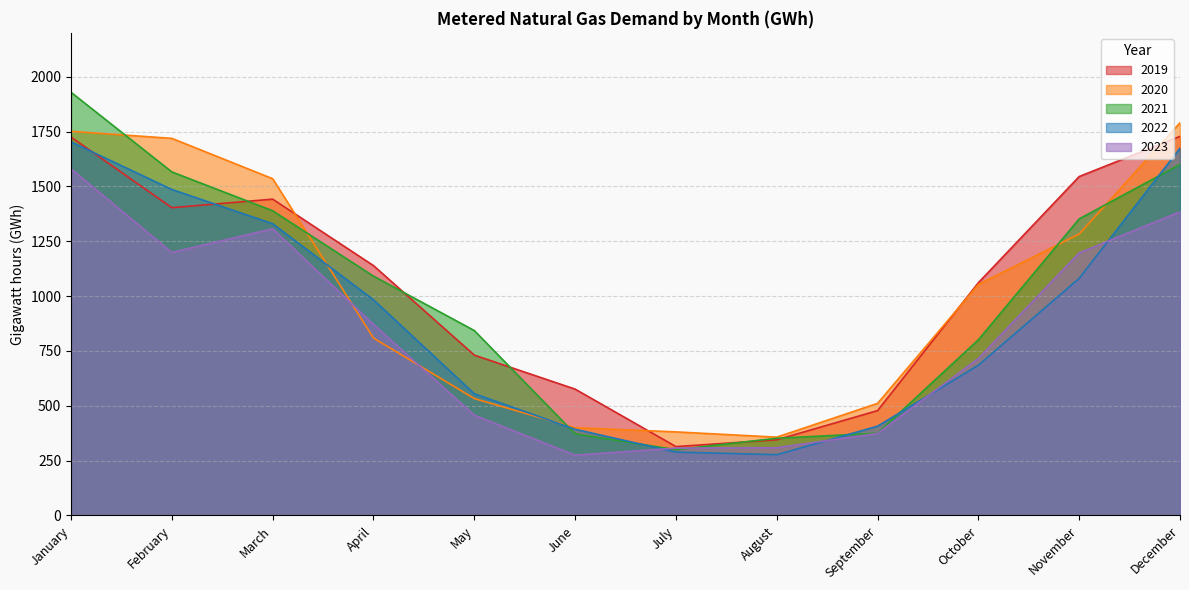

Which label corresponds to the largest value in the chart?

January